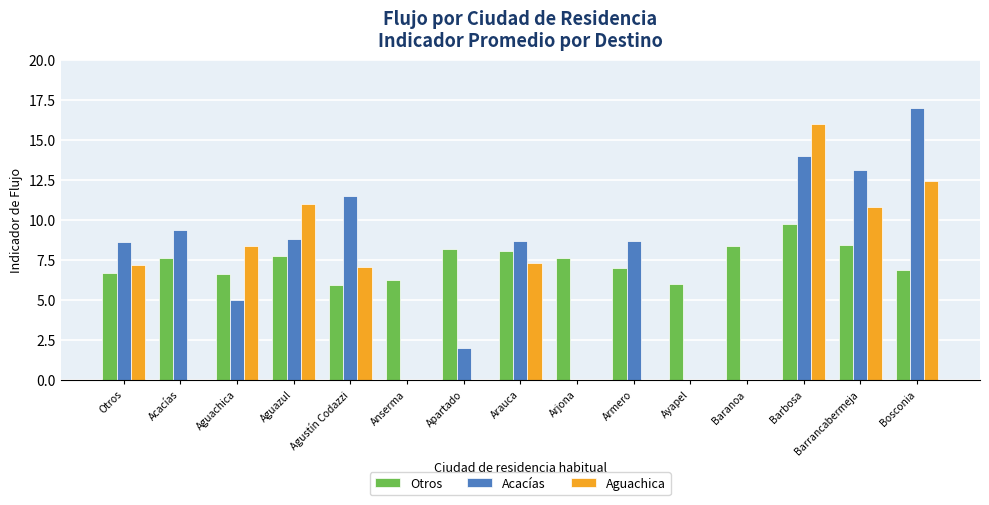

What is the approximate value of Acacías at Acacías?

9.4